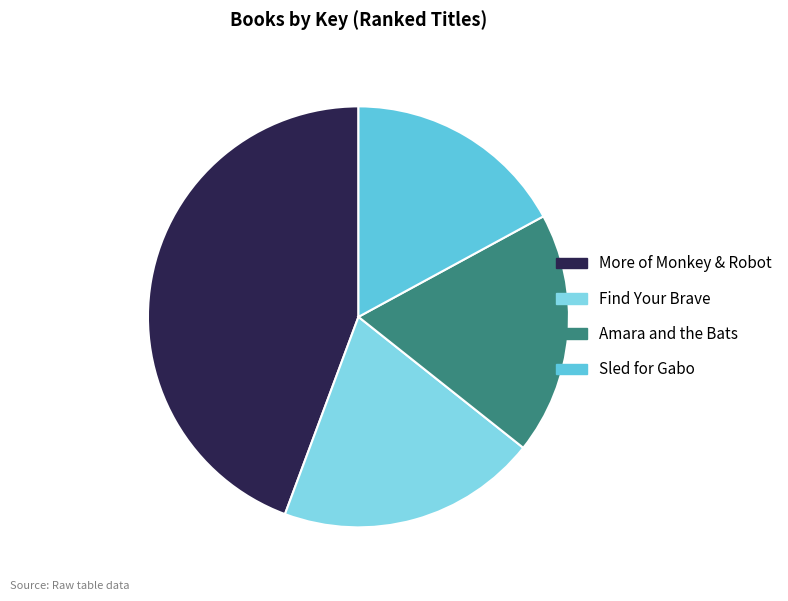

Does Sled for Gabo represent more than half of the total?

No